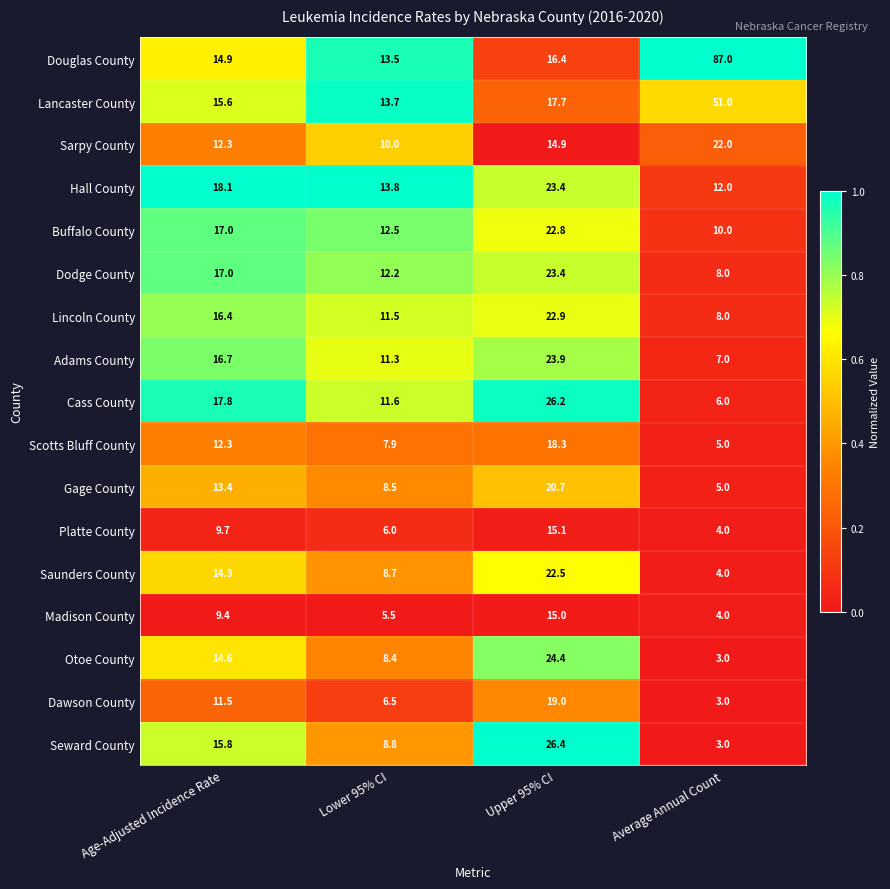

What is the sum of all Adams County values?

58.9